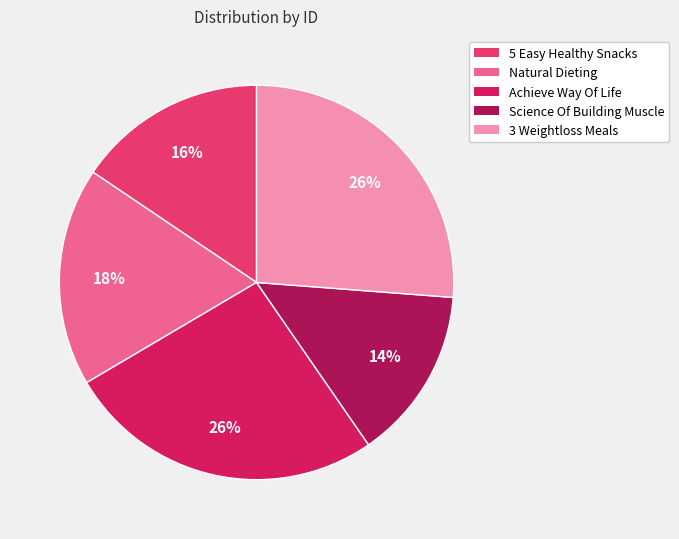

Count the number of slices in the pie.

5